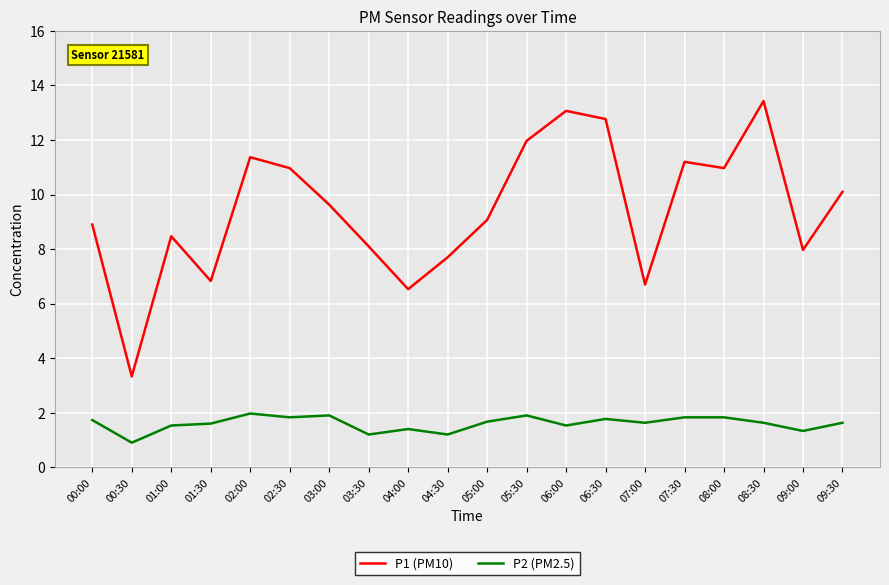

What is the average value of the P1 (PM10) series?

9.5